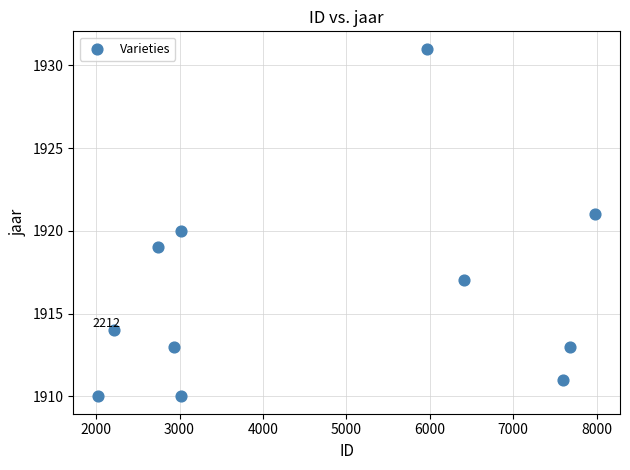

What is the range of X values (max minus min)?

5957